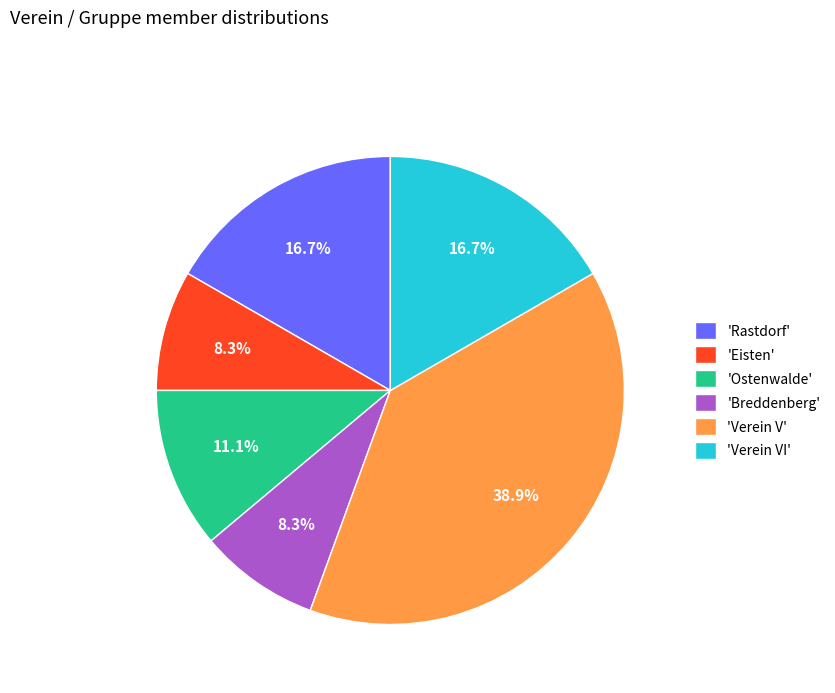

Is 'Verein VI' the majority of the pie?

No